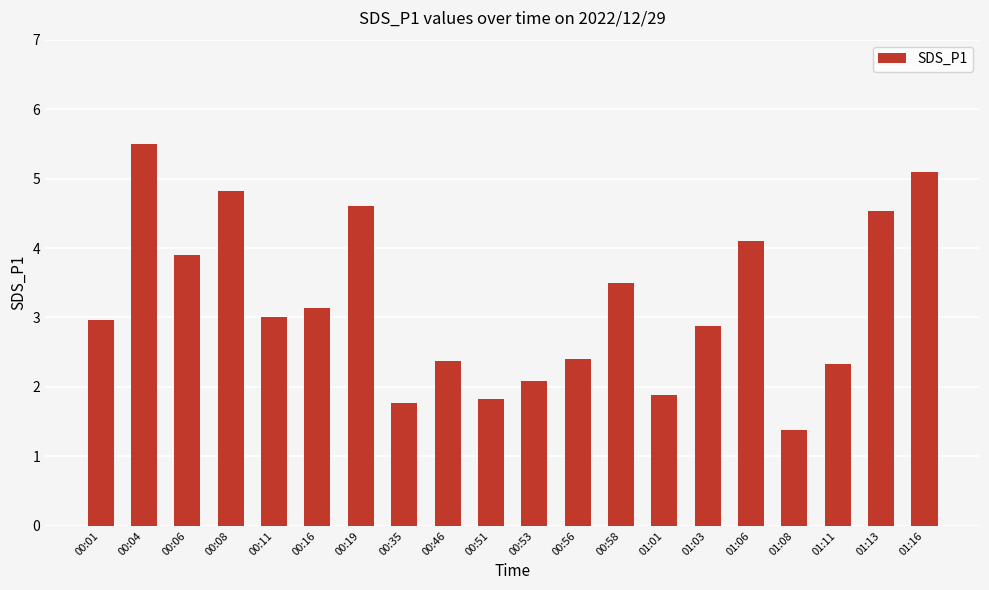

Which category has the highest value across all series?

00:04